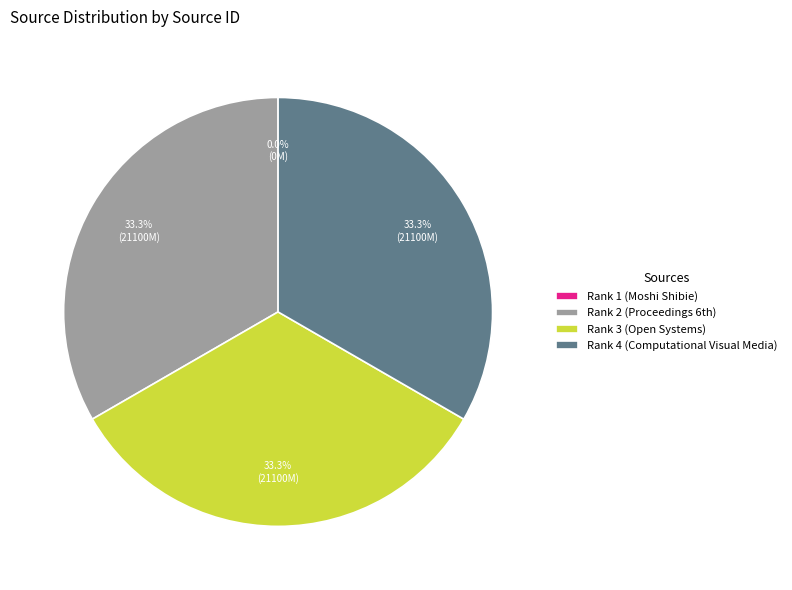

True or false: Rank 4 (Computational Visual Media) accounts for 46% of the total.

False